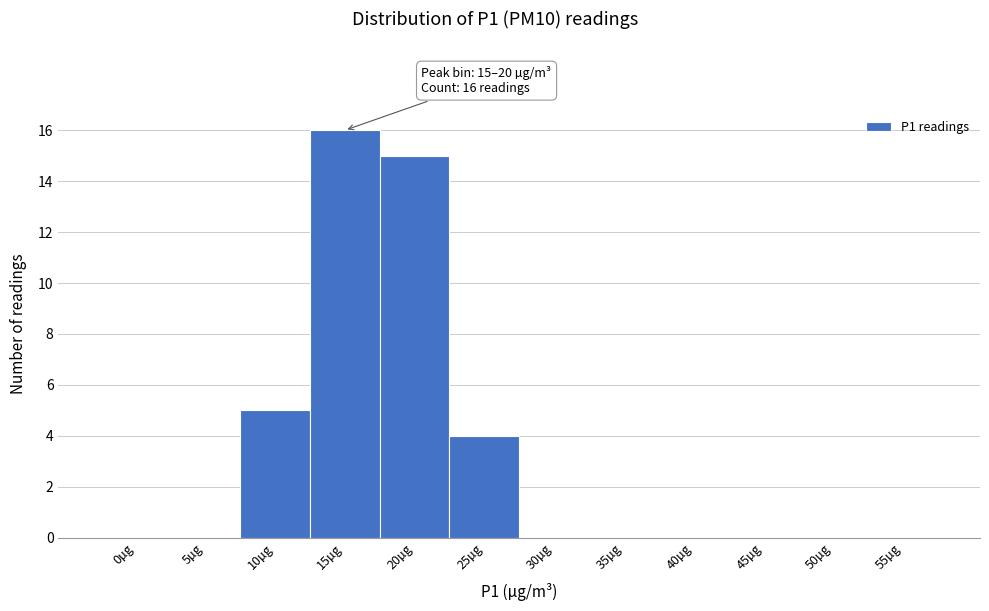

Reading right to left, list all the values displayed in this chart.

55µg=0	50µg=0	45µg=0	40µg=0	35µg=0	30µg=0	25µg=4	20µg=15	15µg=16	10µg=5	5µg=0	0µg=0